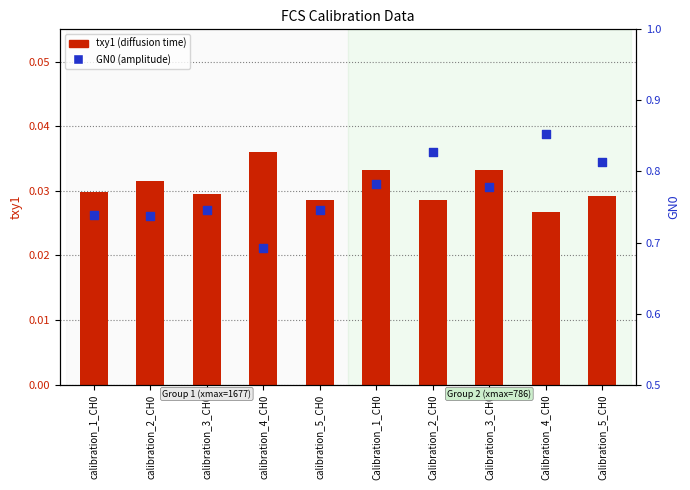

Which series contains the lowest Y value?

txy1 (diffusion time)